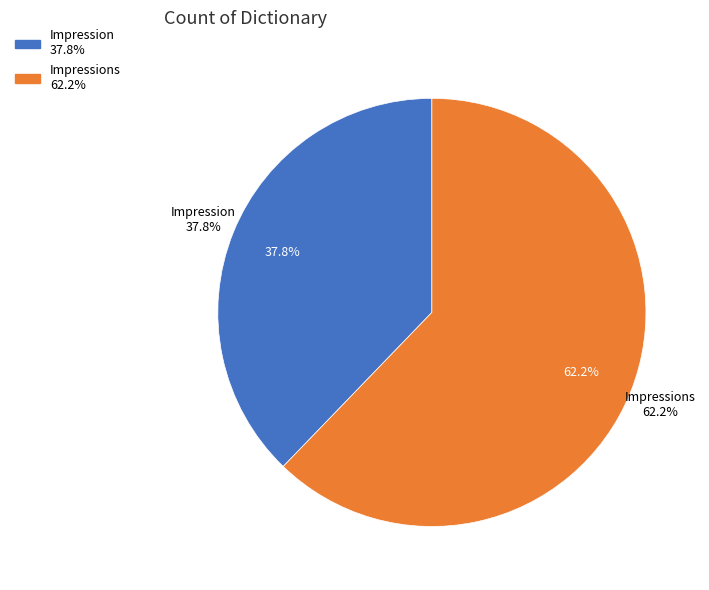

Count the number of slices in the pie.

2